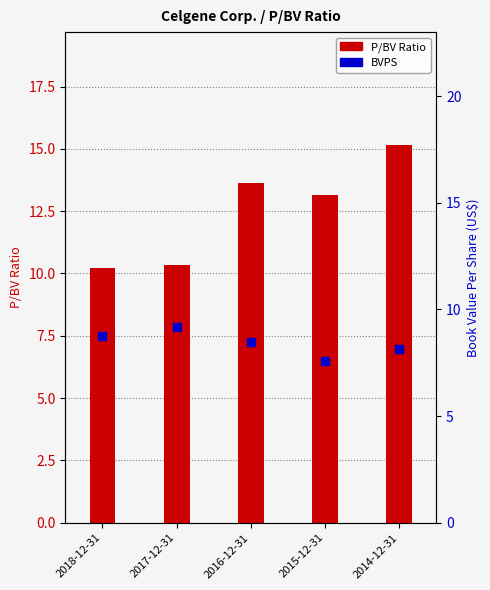

What is the total value across all series at 2017-12-31?

19.5